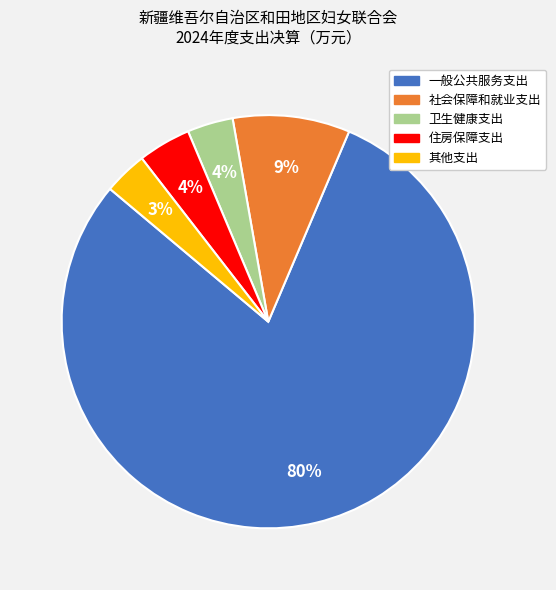

Is the sum of 其他支出 and 卫生健康支出 greater than half?

No